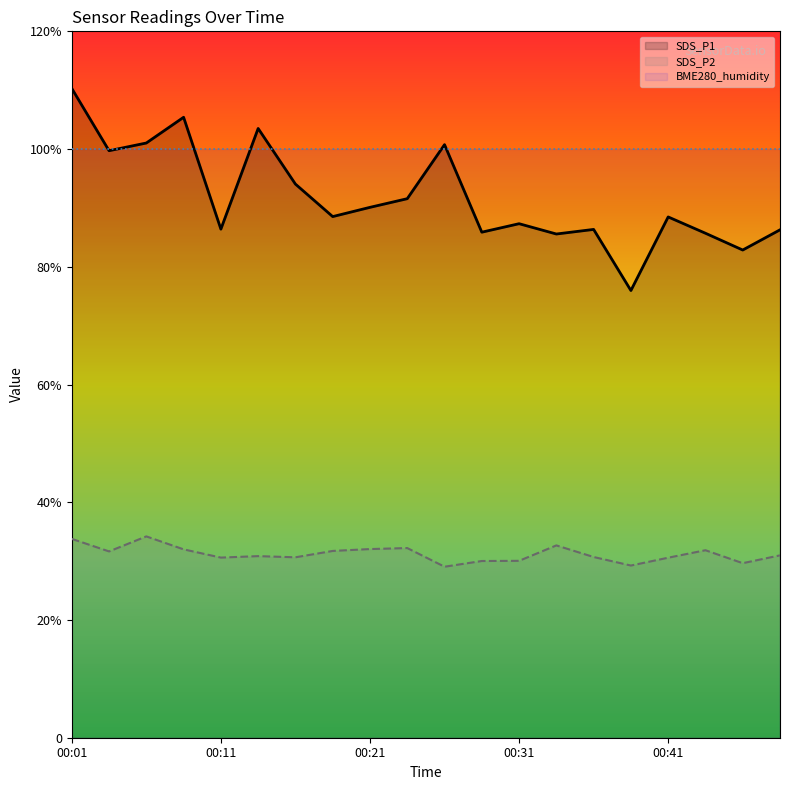

True or false: BME280_humidity has a value of 147.6 at 00:21.

False